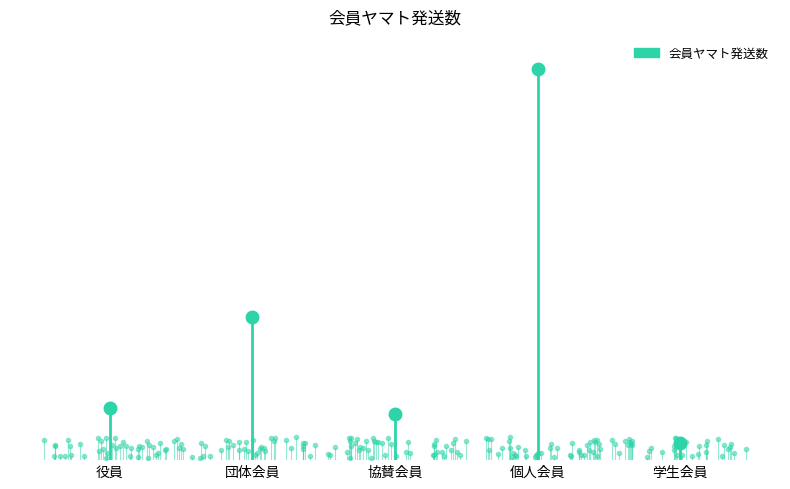

How many lines are shown in the chart?

1